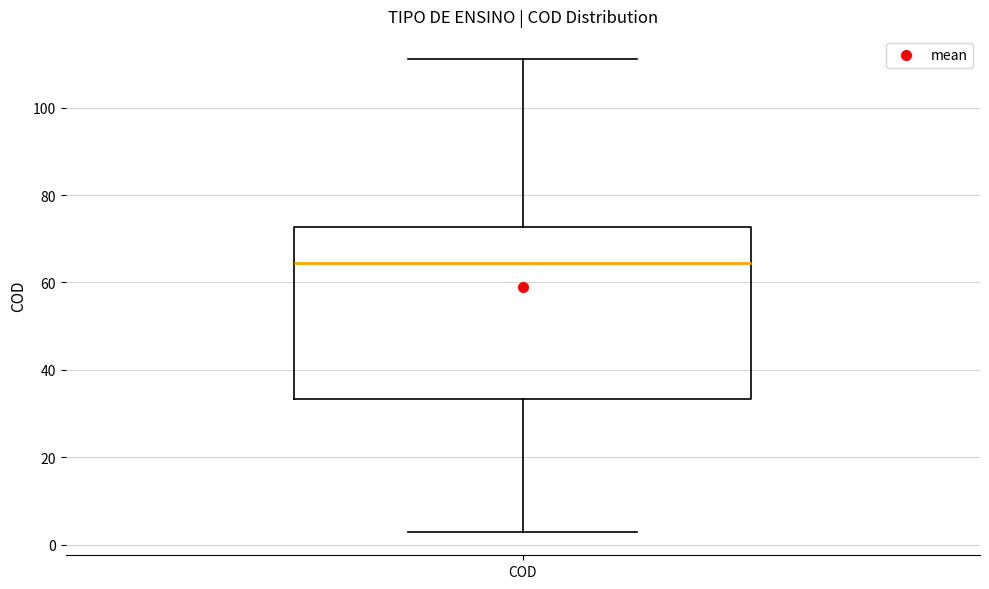

Read this box plot against the y-axis: the position of the median line, the range covered by the box, and the ends of both whiskers. The values are not printed on the chart, so give them approximately, as read against the axis.

median 64, box 34 to 72, whiskers 4 to 112